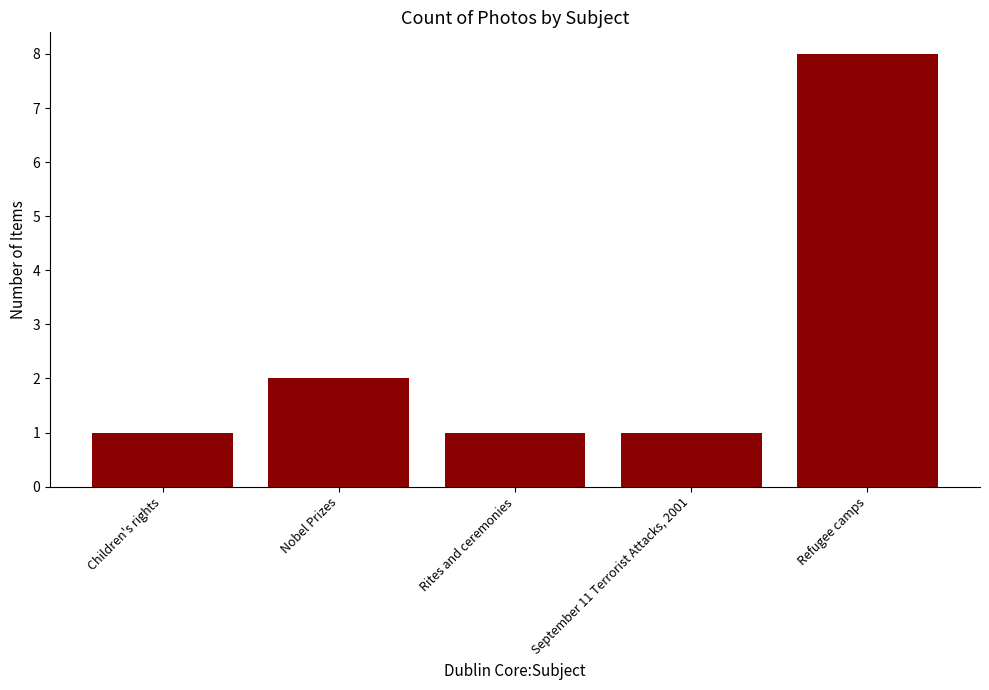

Does the chart contain stacked bars?

No